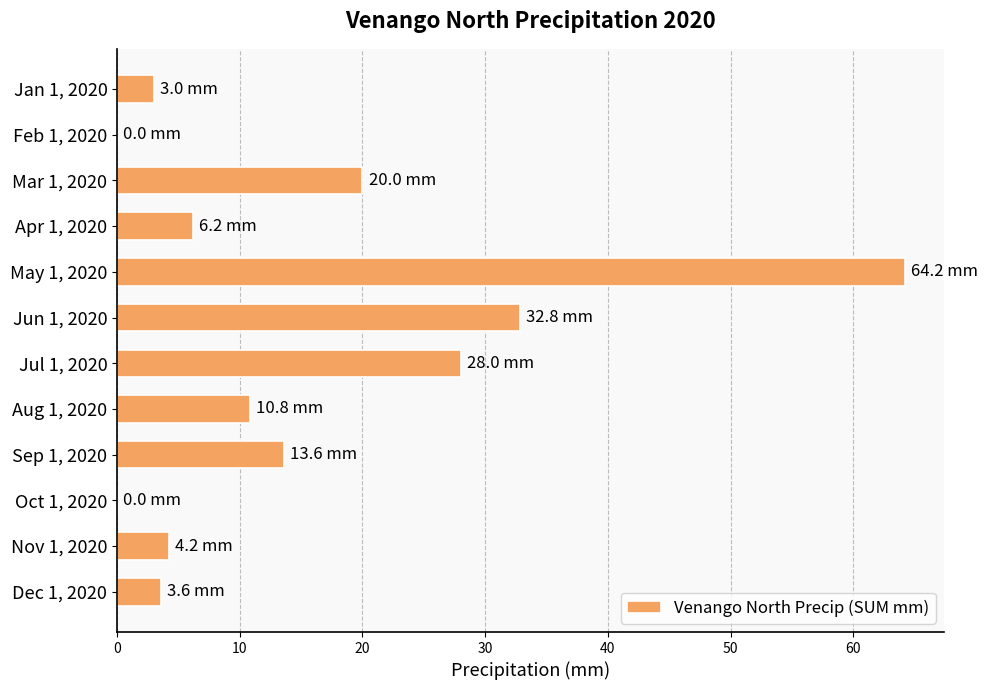

Reading bottom to top, extract all data points from this chart.

Dec 1, 2020=3.6	Nov 1, 2020=4.2	Oct 1, 2020=0.0	Sep 1, 2020=13.6	Aug 1, 2020=10.8	Jul 1, 2020=28.0	Jun 1, 2020=32.8	May 1, 2020=64.2	Apr 1, 2020=6.2	Mar 1, 2020=20.0	Feb 1, 2020=0.0	Jan 1, 2020=3.0